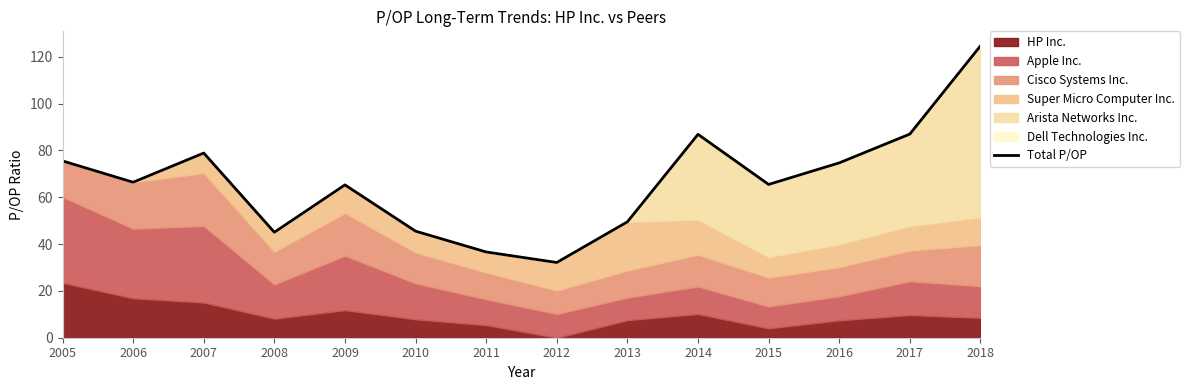

How many lines are shown in the chart?

1